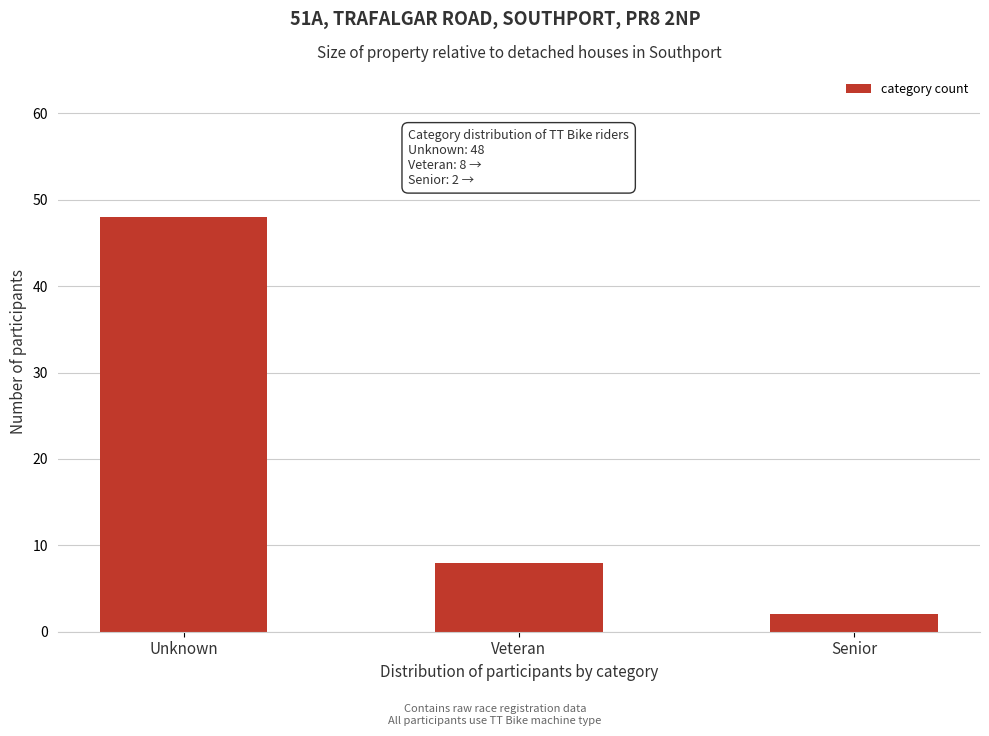

Reading left to right, what are all the values shown in this chart?

Unknown=48	Veteran=8	Senior=2